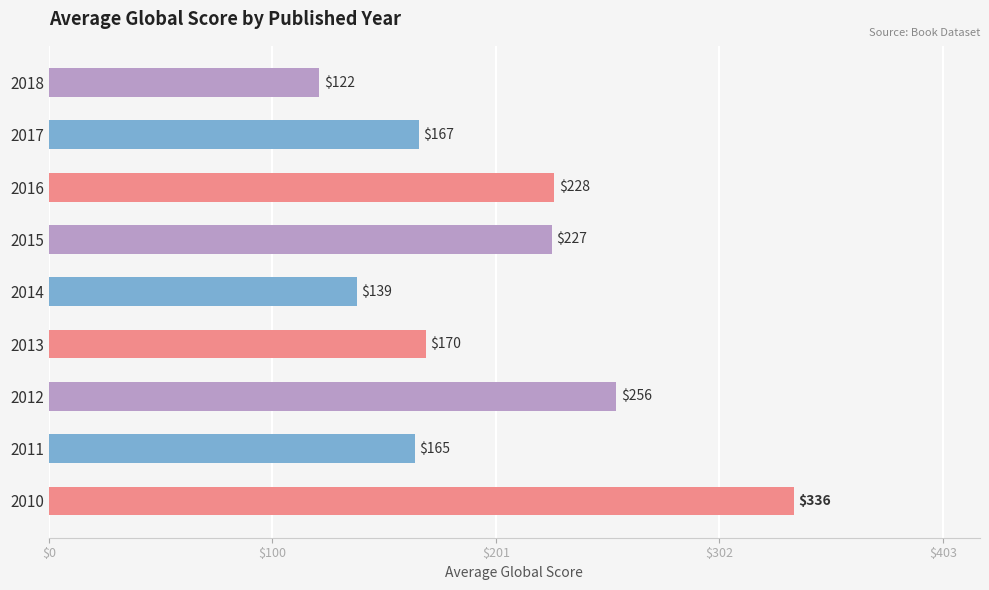

How many values are below 170?

4